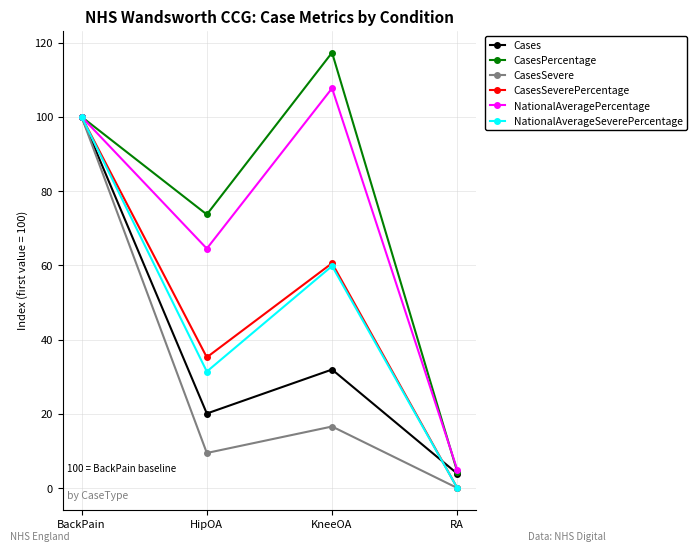

Where is the first local minimum for CasesSeverePercentage?

HipOA